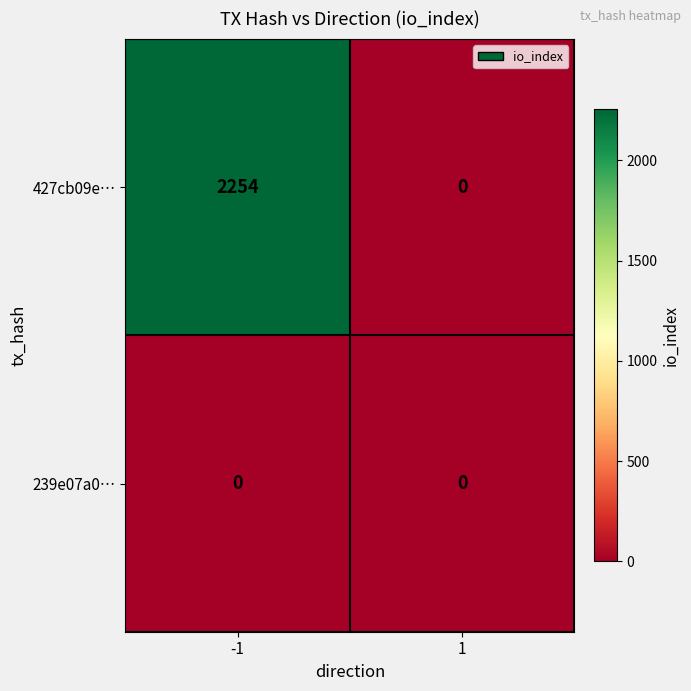

What is the total value across all series at -1?

2254